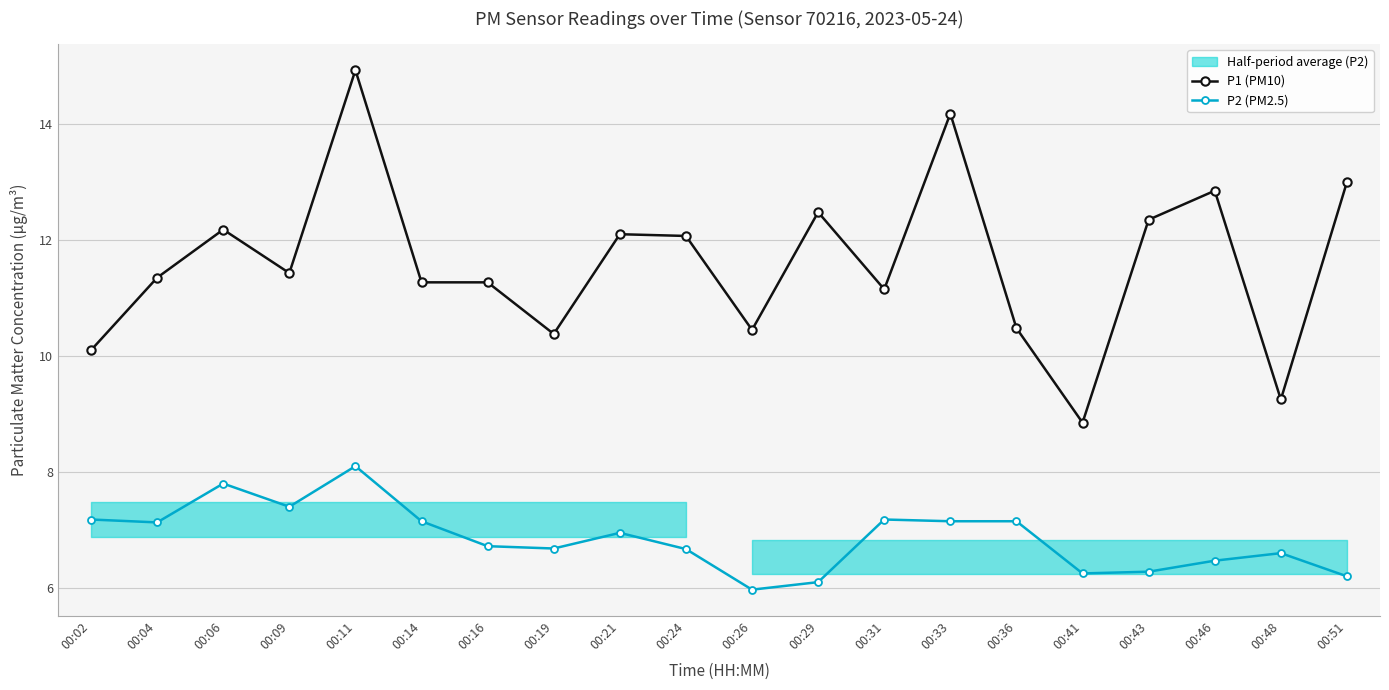

True or false: P2 (PM2.5) and P1 (PM10) cross at least once.

False